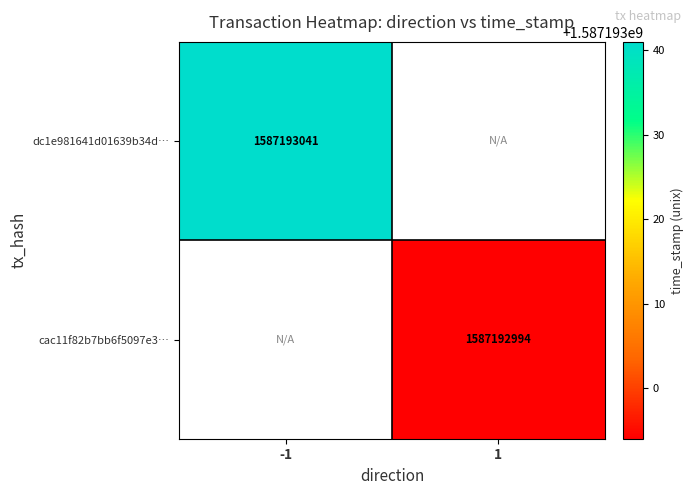

Count the number of categories in the chart.

2